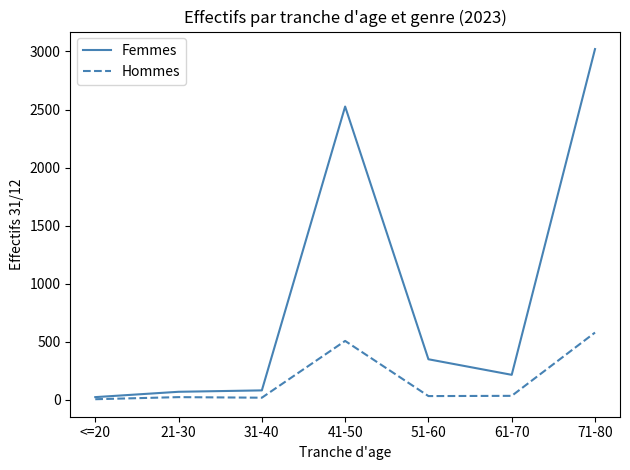

At which label does Hommes first exceed 33?

41-50